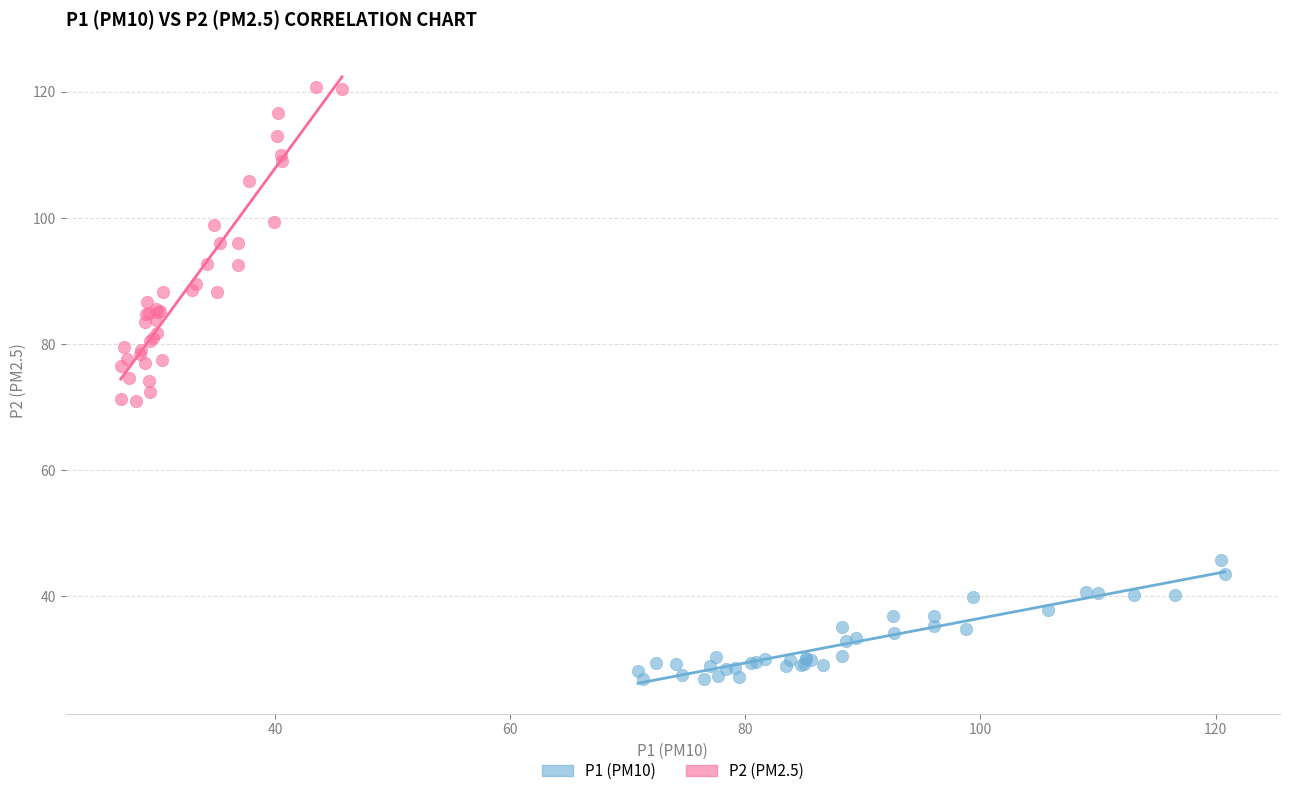

Which series contains the lowest Y value?

P1 (PM10)